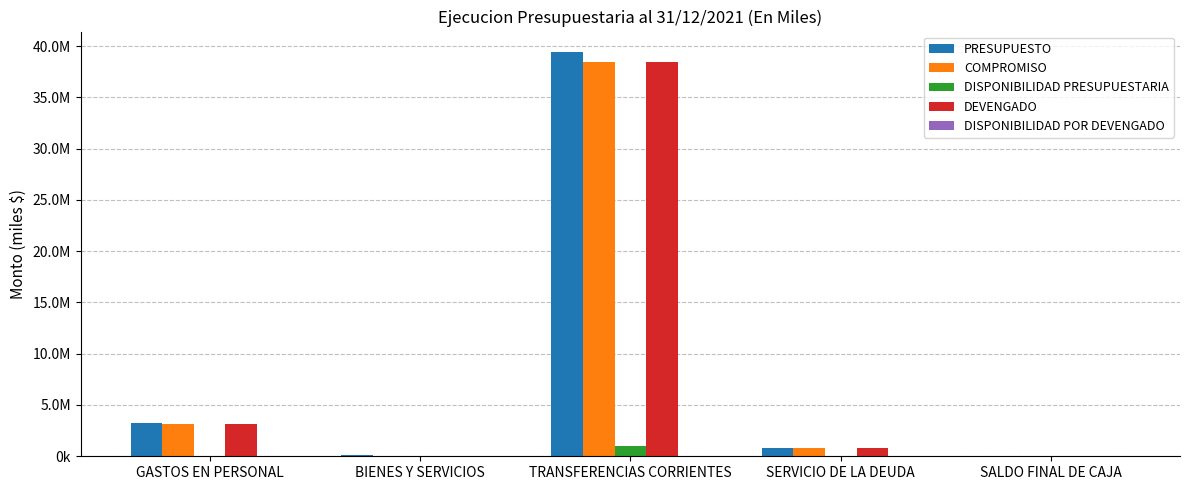

Does the chart contain stacked bars?

No